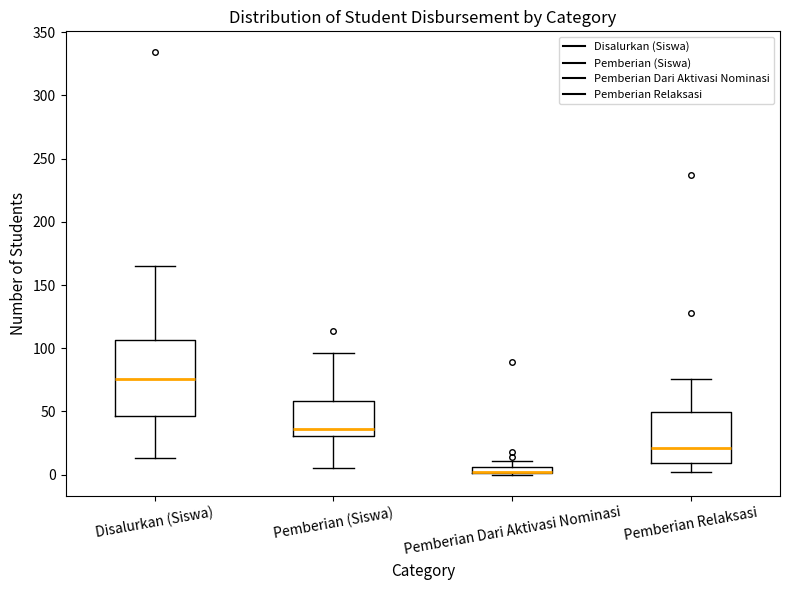

Where is the upper edge of the box for Pemberian (Siswa) on the y-axis? The values are not printed on the chart, so give them approximately, as read against the axis.

60